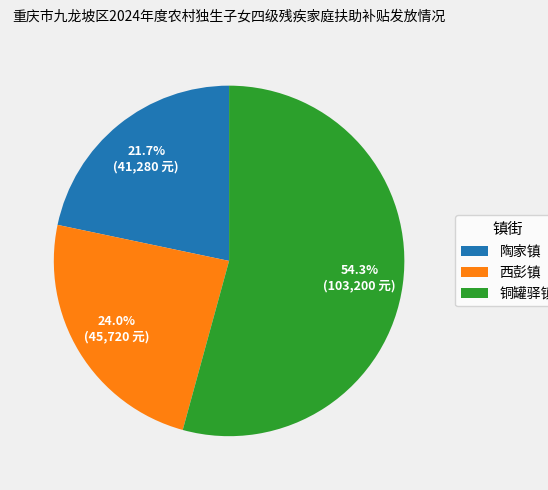

To the nearest percent, what percentage of the pie is 西彭镇?

24%